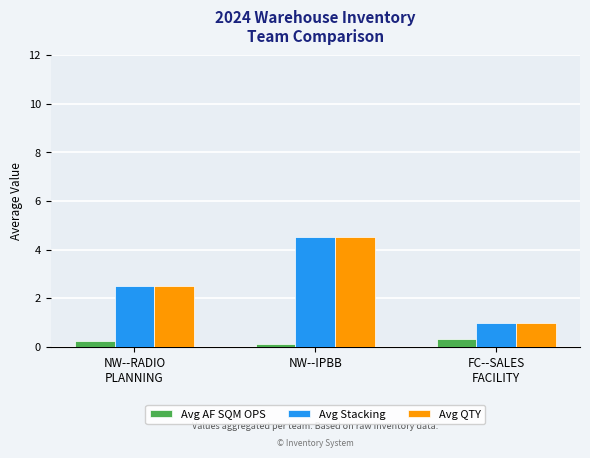

What is the total value across all series at NW--RADIO
PLANNING?

5.2